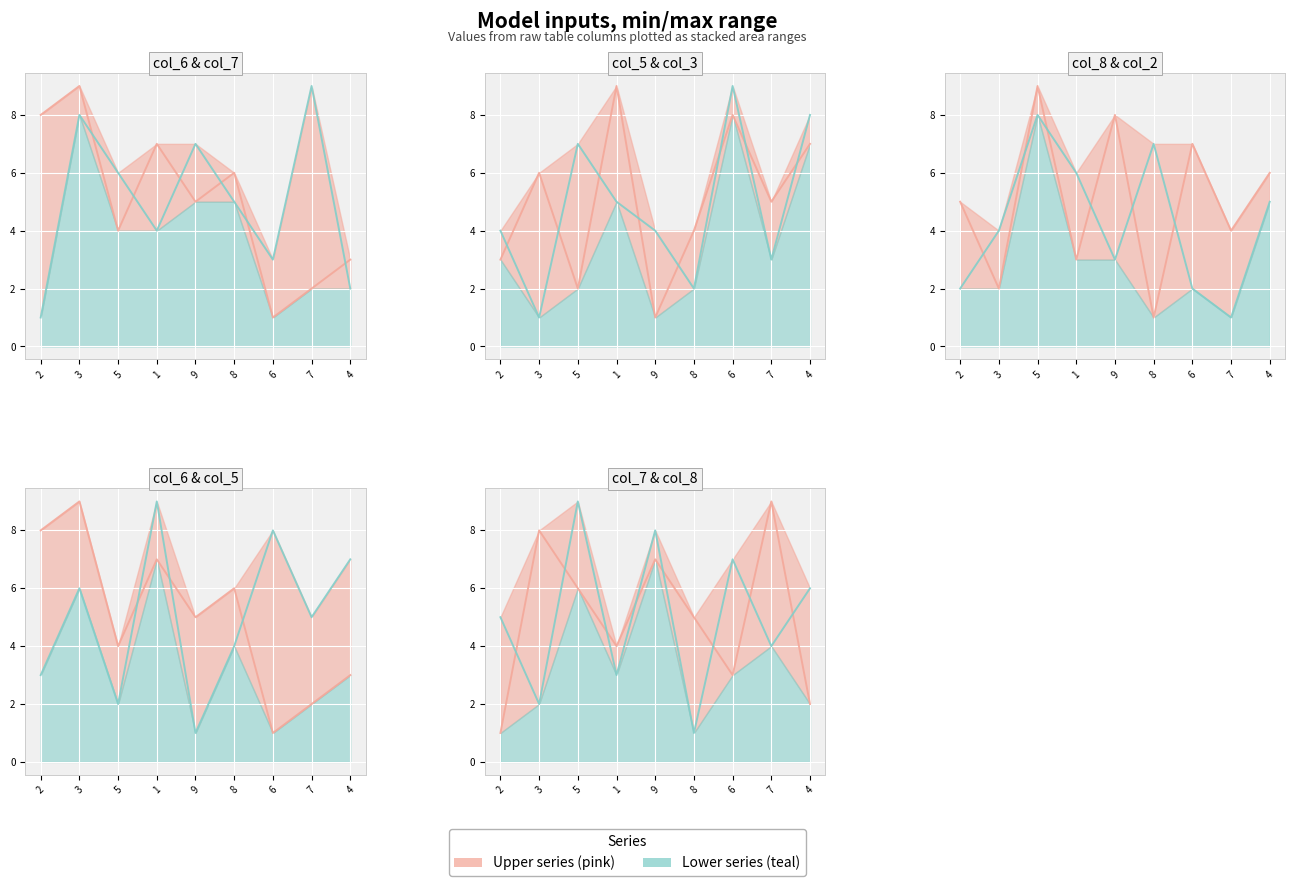

How many categories are shown in the chart?

9